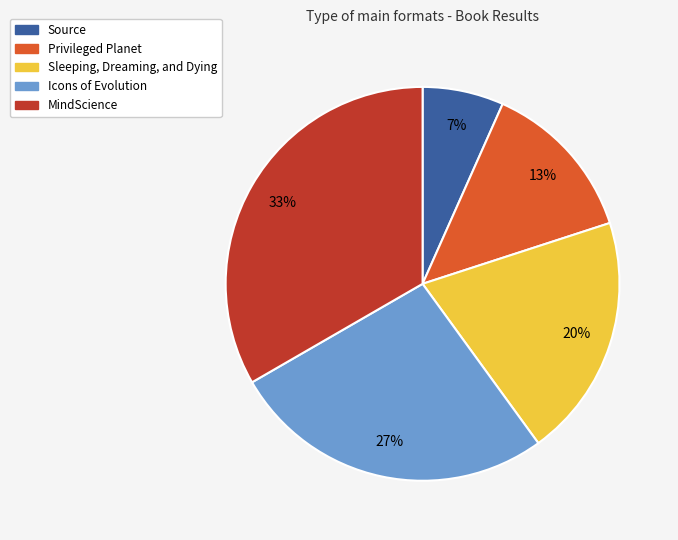

To the nearest percent, what is the difference between the Source and Sleeping, Dreaming, and Dying slice percentages?

13%